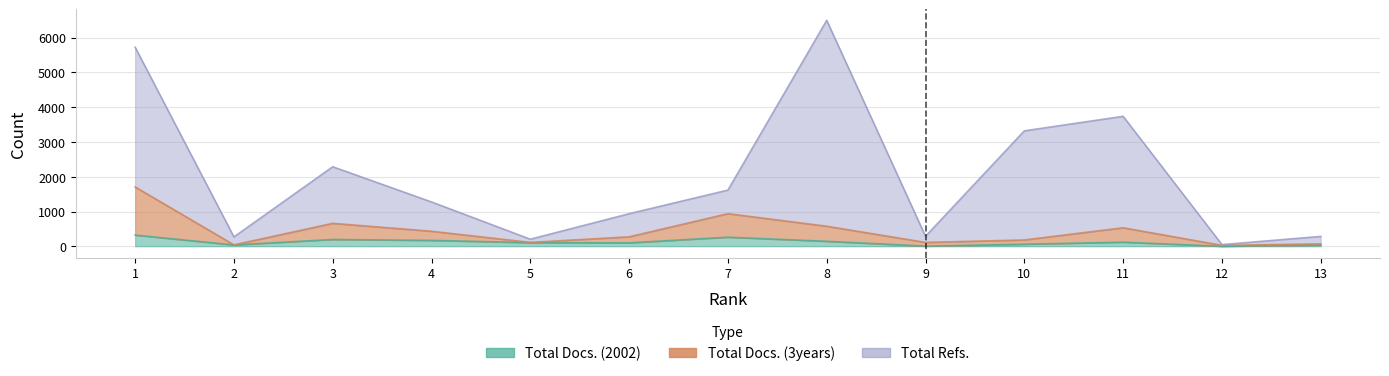

True or false: Total Refs. and Total Docs. (3years) intersect in this chart.

False